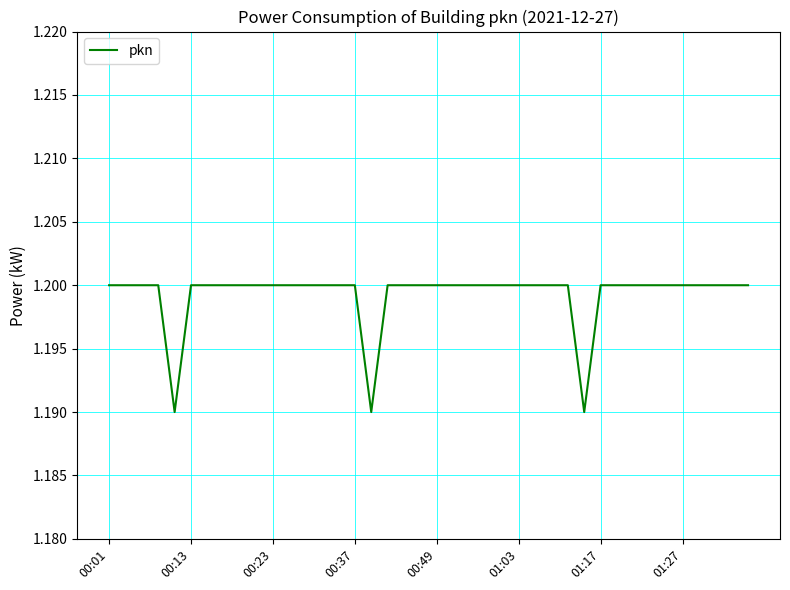

The chart shows a value of 1.2 at 00:01. True or false?

True